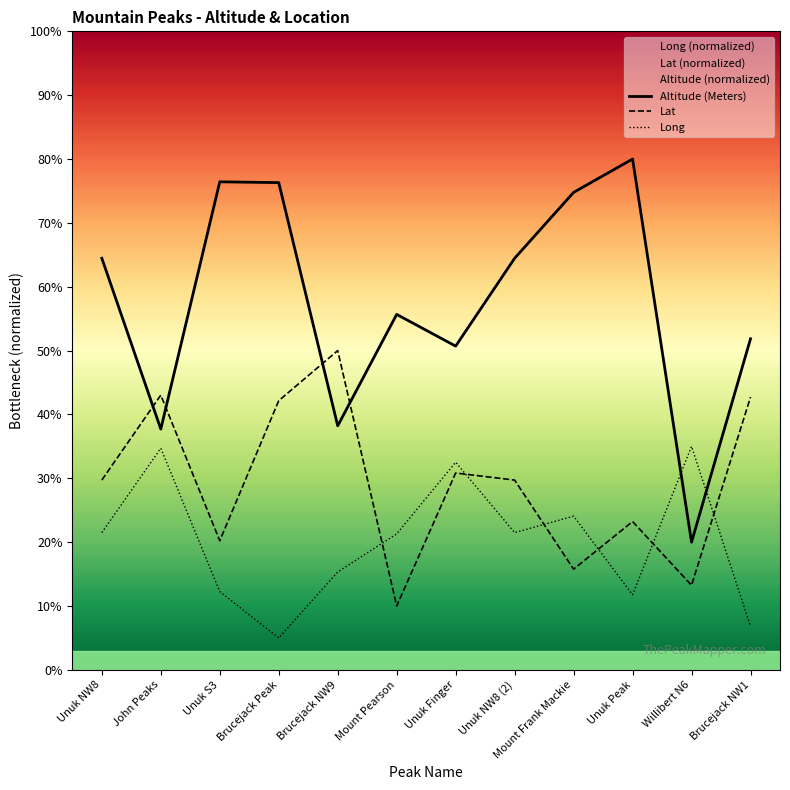

Which series has the widest spread of values?

Altitude (Meters)